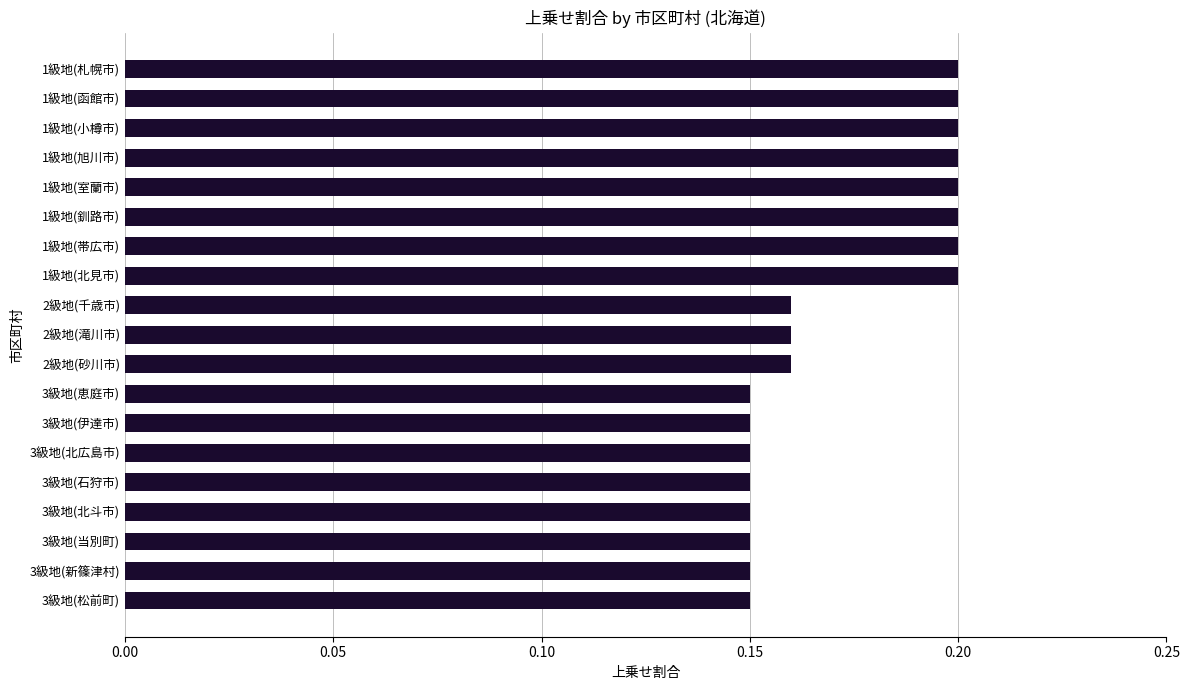

What is the sum of all values?

3.3